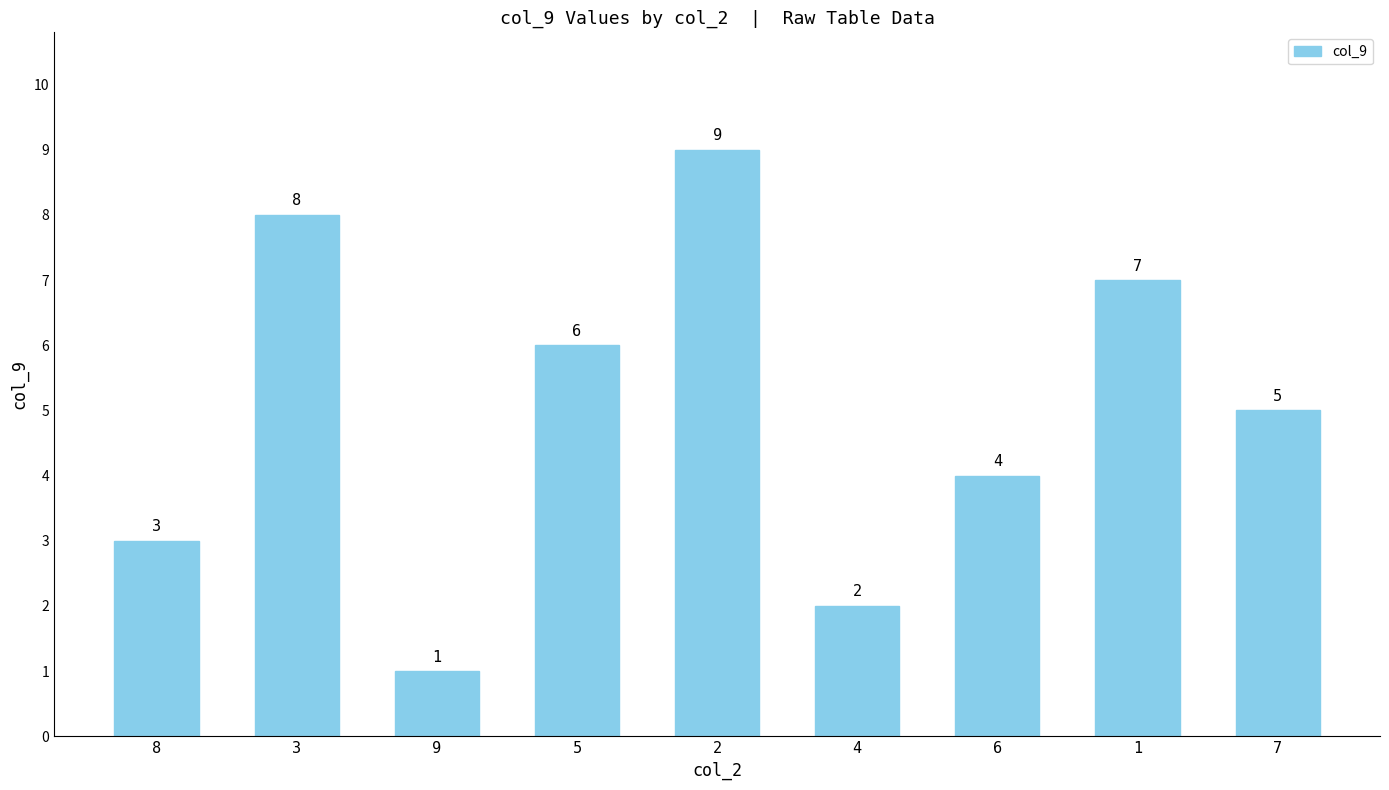

How many values are below 5?

4